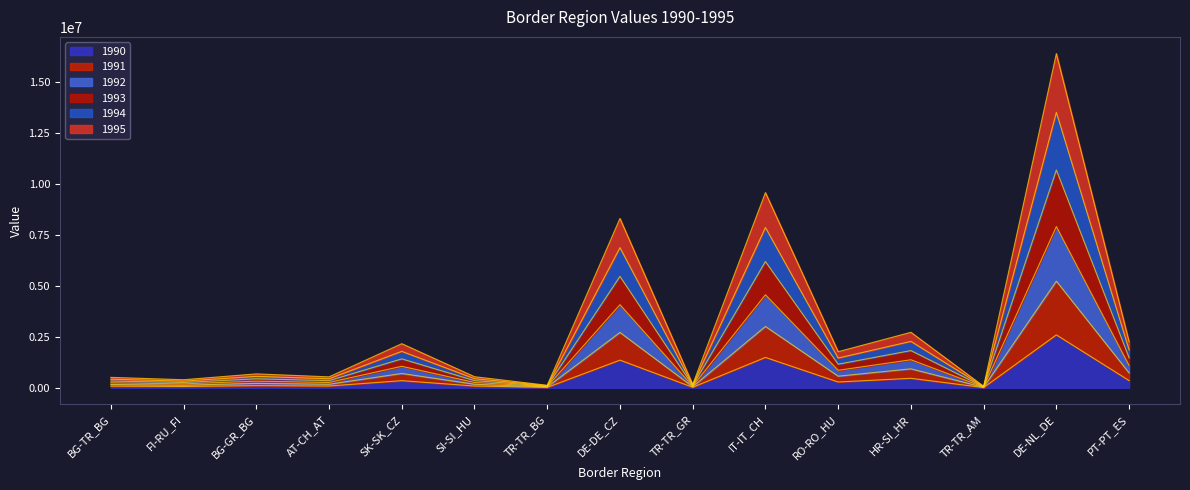

Between TR-TR_AM and BG-TR_BG, which is larger?

BG-TR_BG